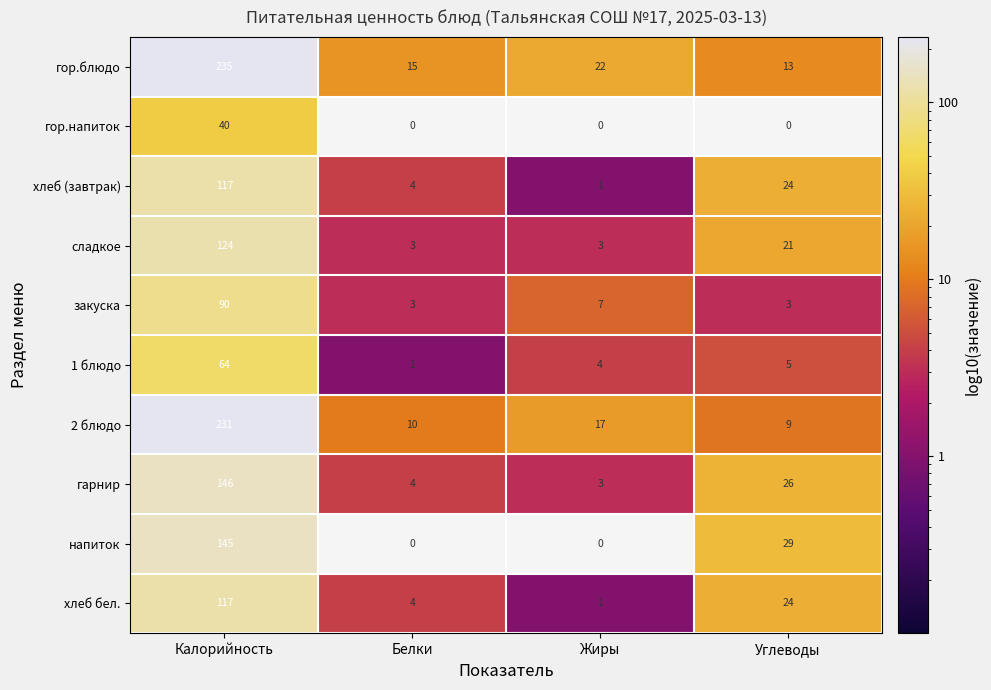

At which category is the sum across all series the highest?

Калорийность